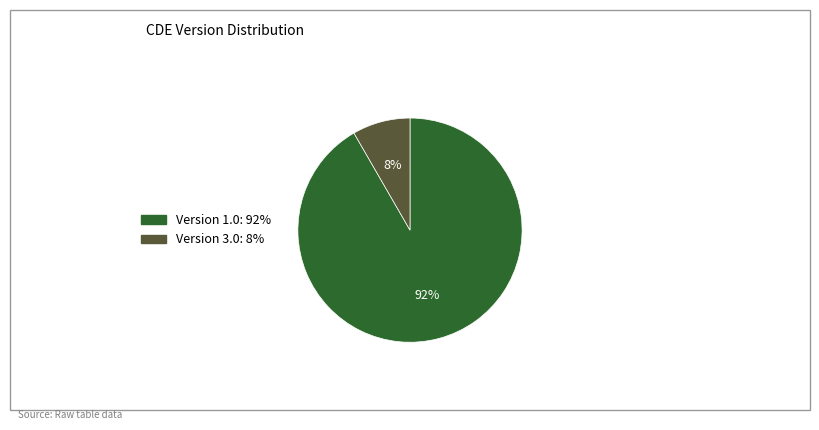

Is there a majority slice in this chart?

Yes